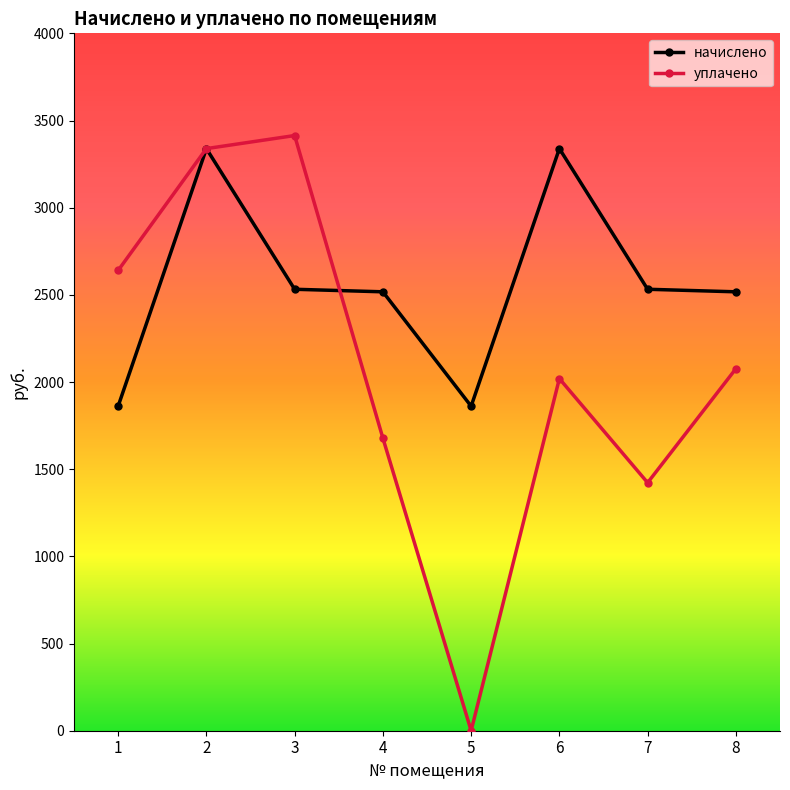

What is the difference between the начислено values at 6 and 1?

1477.4